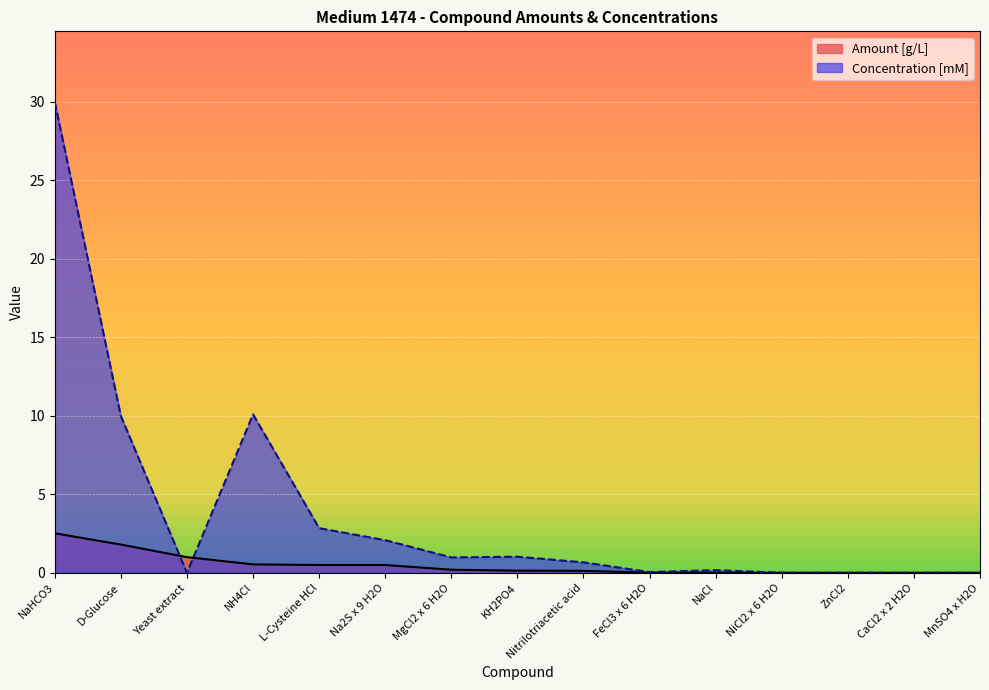

How many lines are shown in the chart?

2